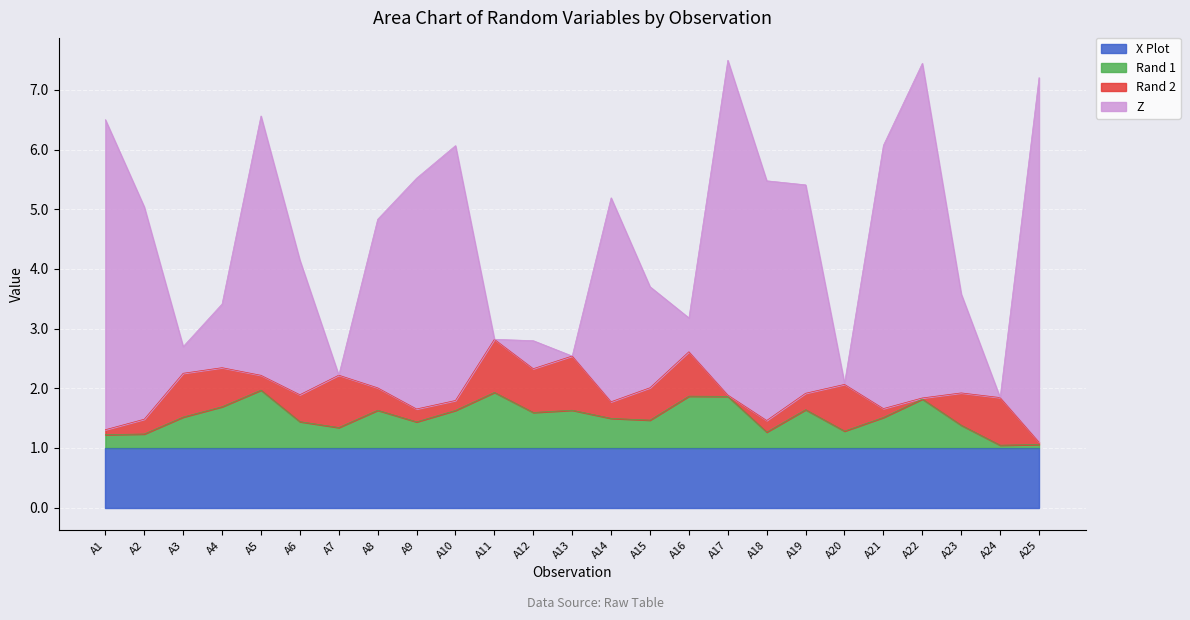

What is the minimum value for Z?

-1.1